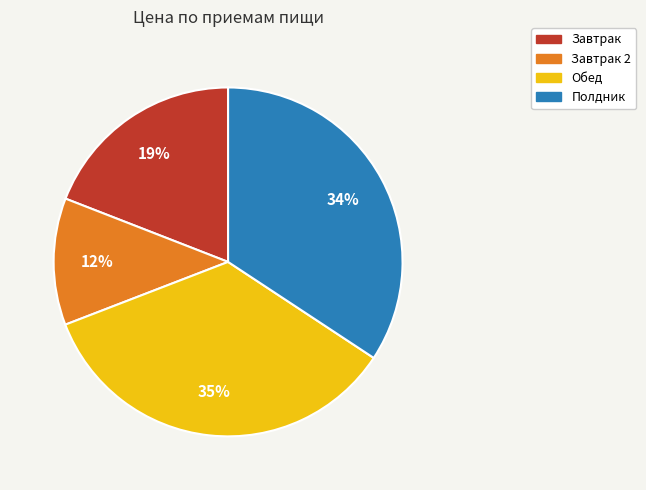

True or false: Обед accounts for 47% of the total.

False